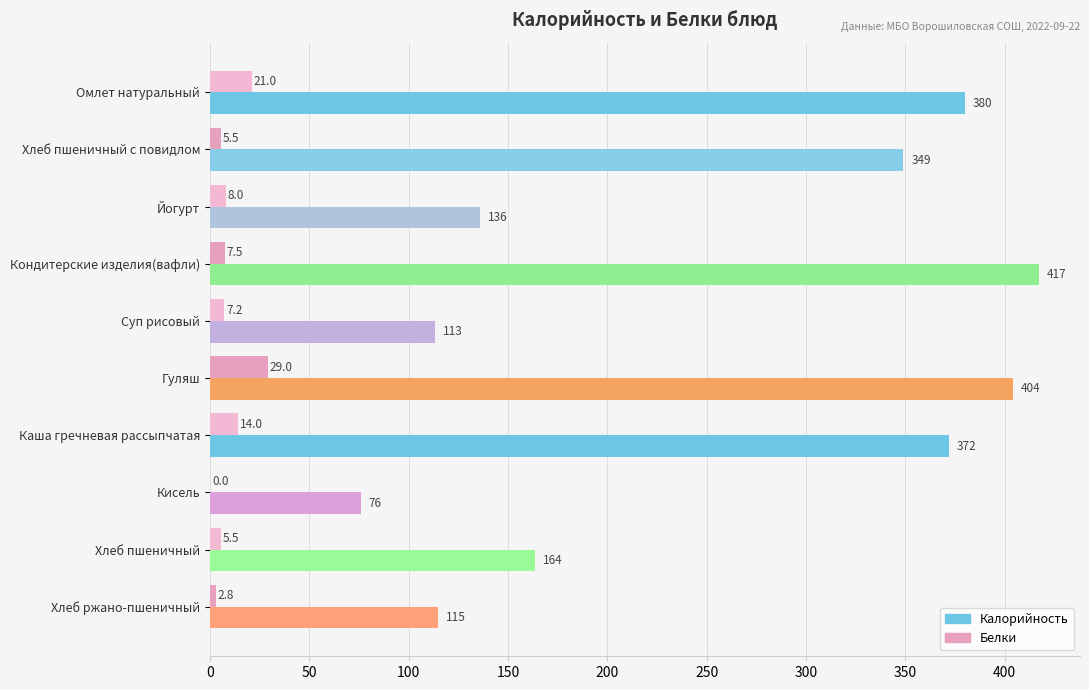

At which category does the chart reach its peak across all series?

Кондитерские изделия(вафли)